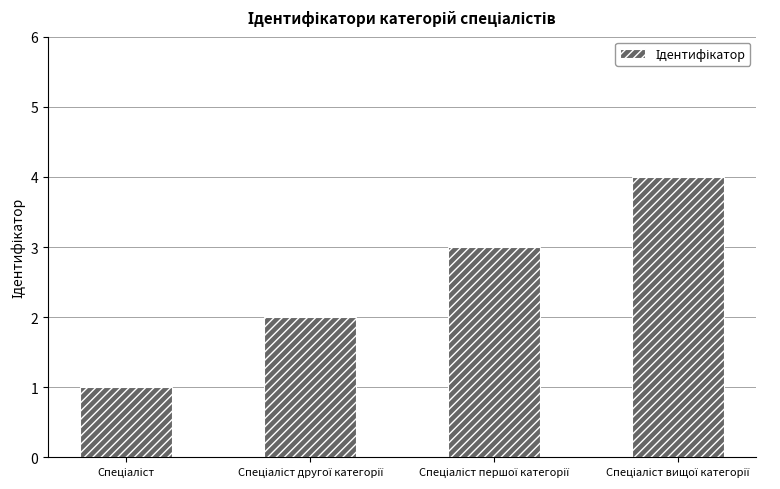

Reading left to right, what are all the values shown in this chart?

1	2	3	4